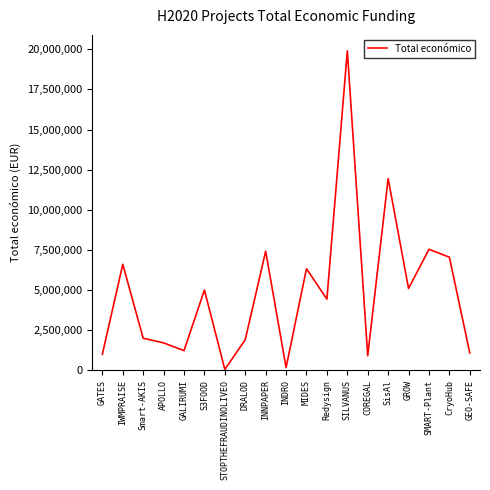

Where is the first local maximum?

IWMPRAISE